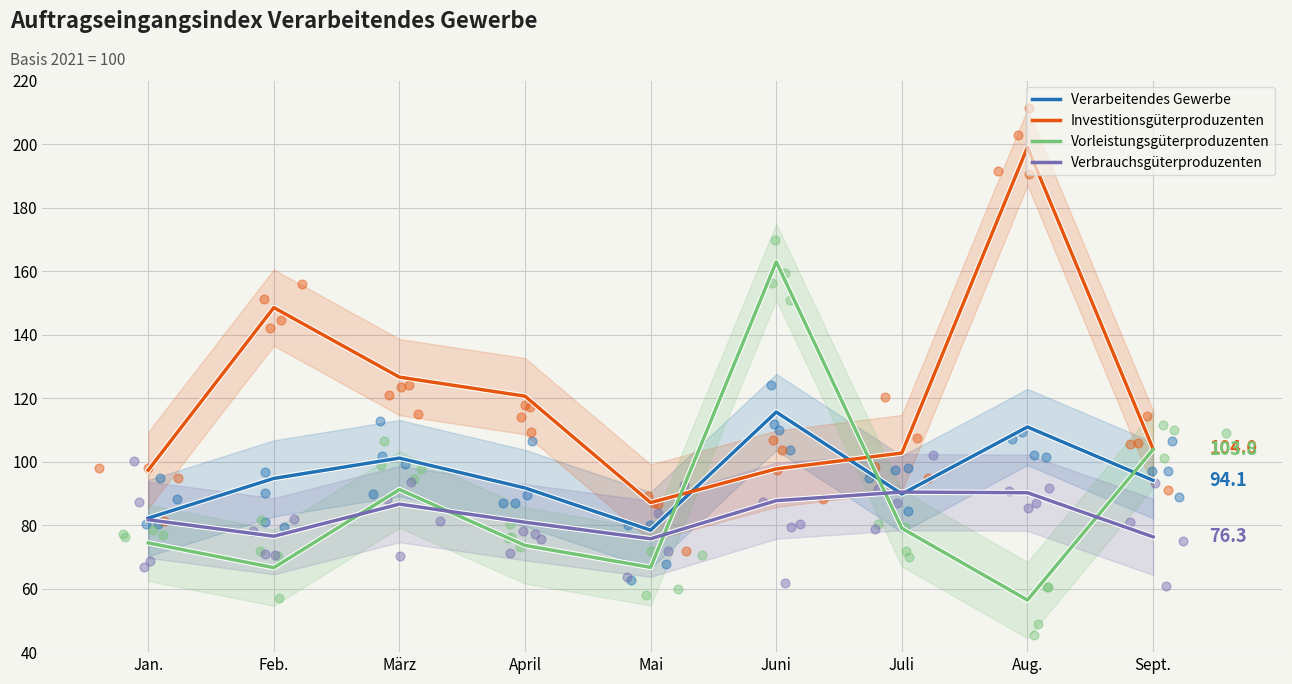

Is the value of Verarbeitendes Gewerbe at Jan. greater than the value of Investitionsgüterproduzenten at Juni?

No